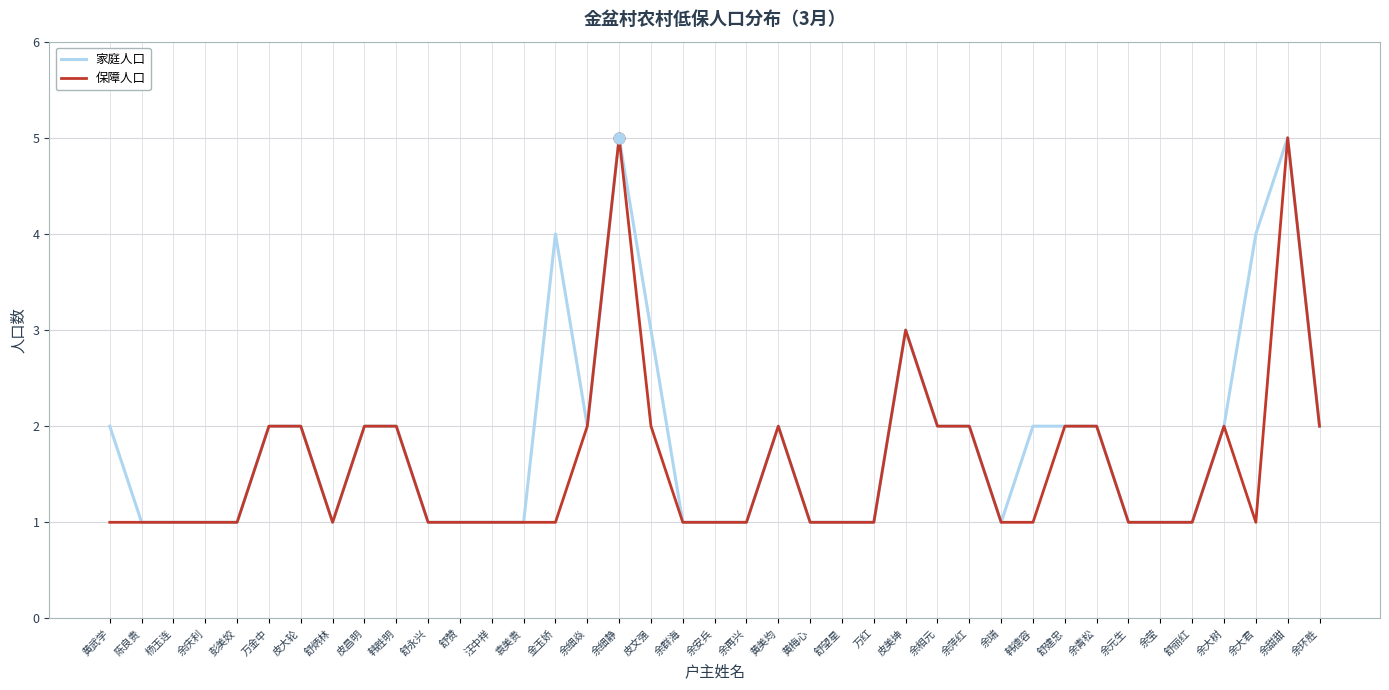

What is the total value across all series at 舒建忠?

4